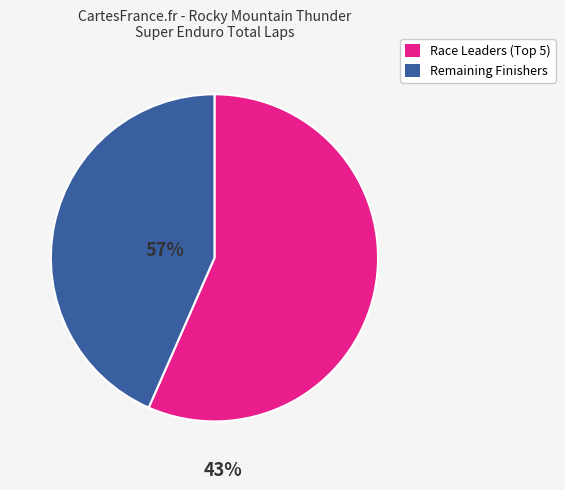

Does any single category account for the majority?

Yes